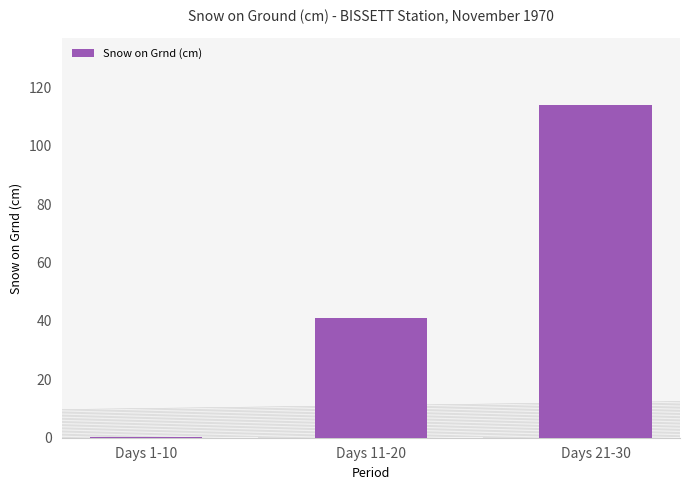

What is the sum of all values?

155.3